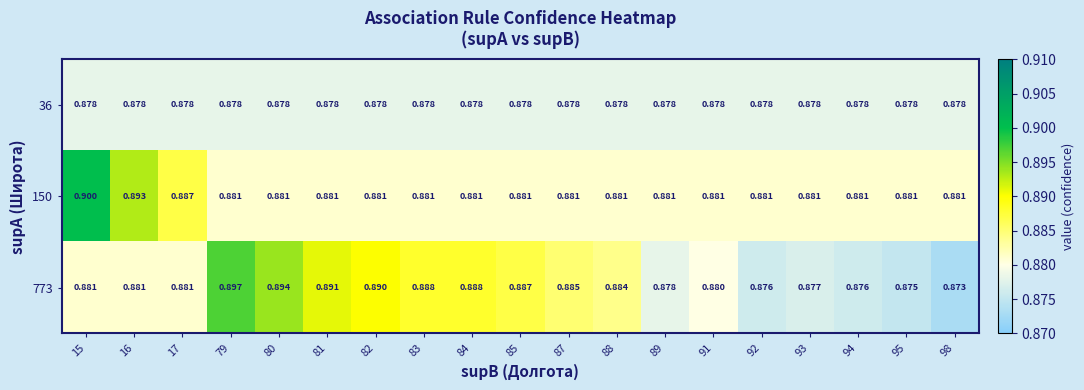

Reading right to left, what are all the values shown in this chart?

36: 98=0.9	95=0.9	94=0.9	93=0.9	92=0.9	91=0.9	89=0.9	88=0.9	87=0.9	85=0.9	84=0.9	83=0.9	82=0.9	81=0.9	80=0.9	79=0.9	17=0.9	16=0.9	15=0.9
150: 98=0.9	95=0.9	94=0.9	93=0.9	92=0.9	91=0.9	89=0.9	88=0.9	87=0.9	85=0.9	84=0.9	83=0.9	82=0.9	81=0.9	80=0.9	79=0.9	17=0.9	16=0.9	15=0.9
773: 98=0.9	95=0.9	94=0.9	93=0.9	92=0.9	91=0.9	89=0.9	88=0.9	87=0.9	85=0.9	84=0.9	83=0.9	82=0.9	81=0.9	80=0.9	79=0.9	17=0.9	16=0.9	15=0.9